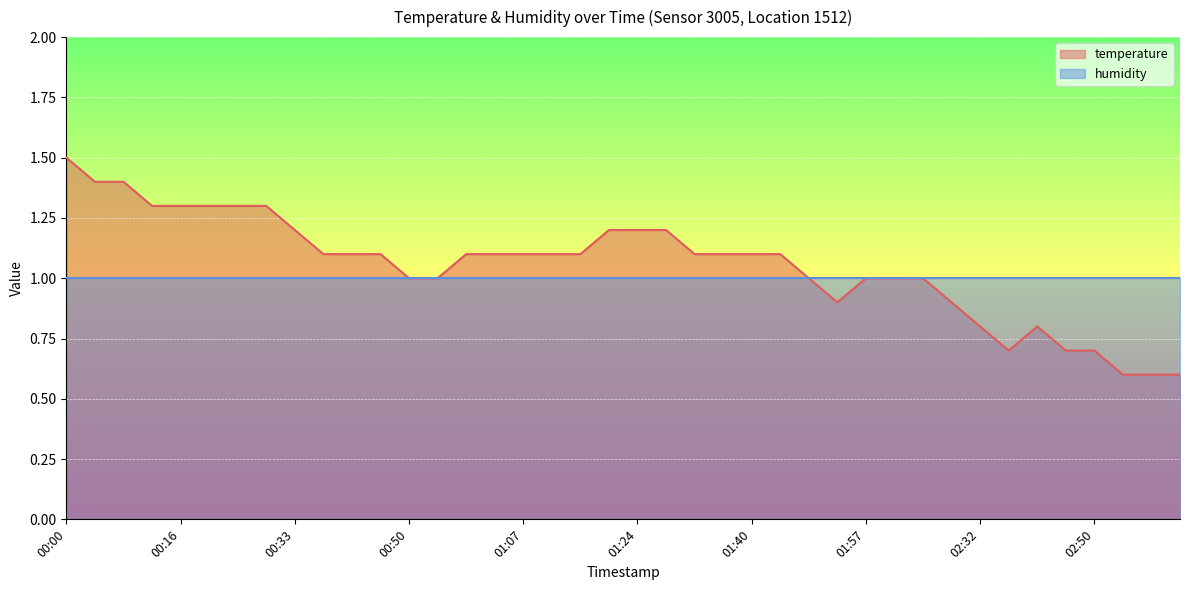

What is the label of the 27th point from the right?

00:54